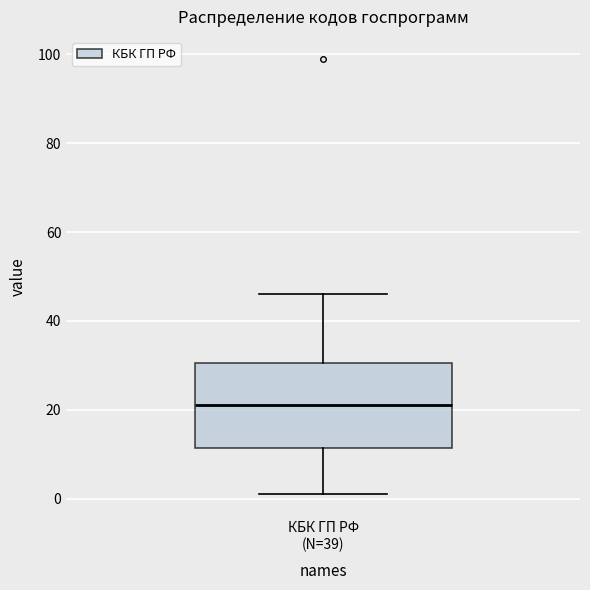

Transcribe this box plot: give where the median line is, the range the box spans, and where the two whiskers end, as read against the y-axis. The values are not printed on the chart, so give them approximately, as read against the axis.

median 22, box 12 to 30, whiskers 2 to 46